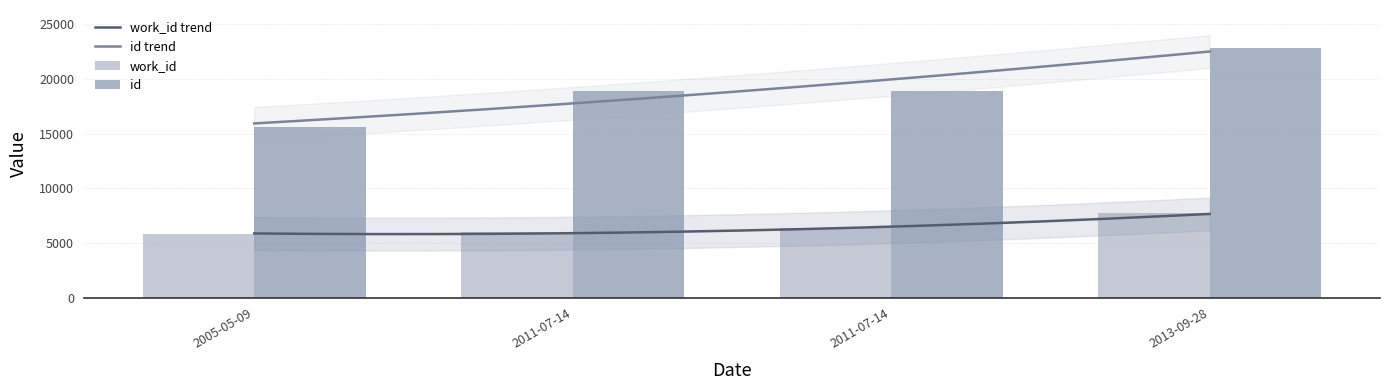

What is the sum of all work_id values?

25900